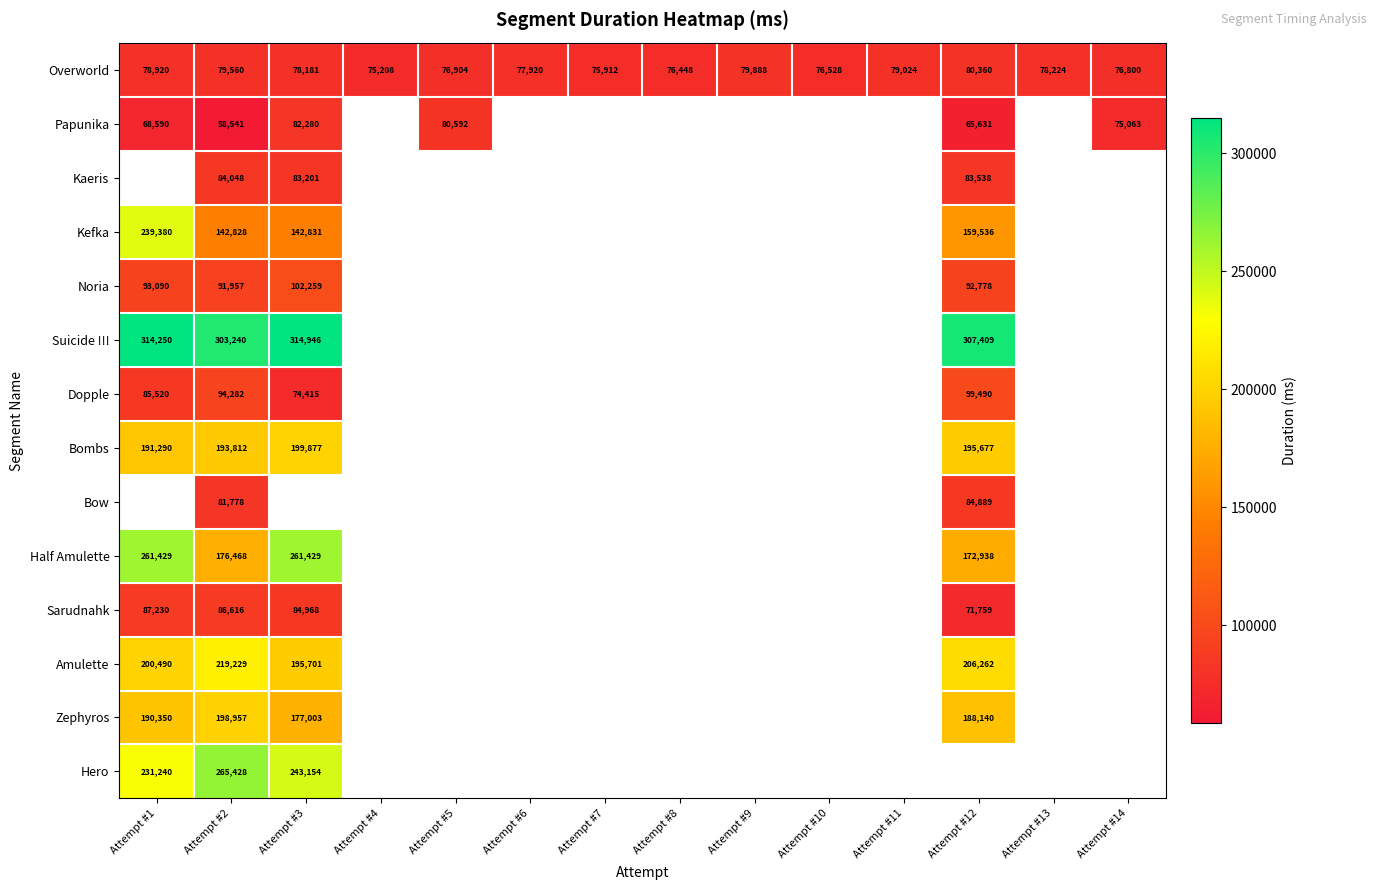

What is the sum of all Overworld values?

1089877